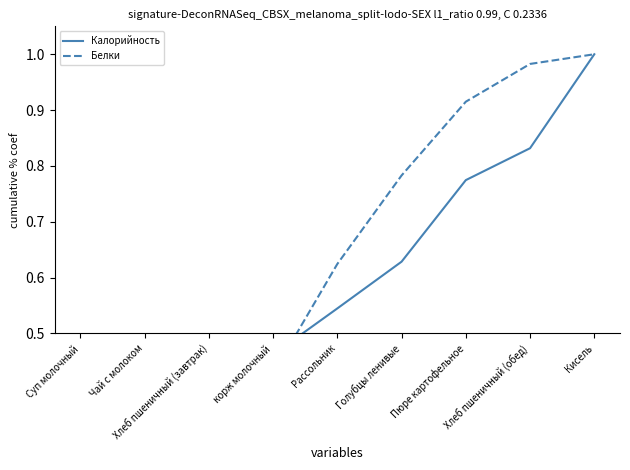

How many series are shown in this chart?

2